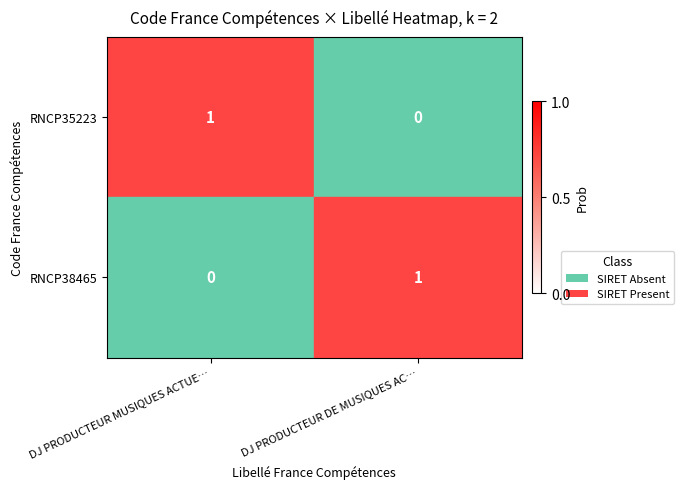

At which label does RNCP35223 reach its minimum?

DJ PRODUCTEUR DE MUSIQUES AC…